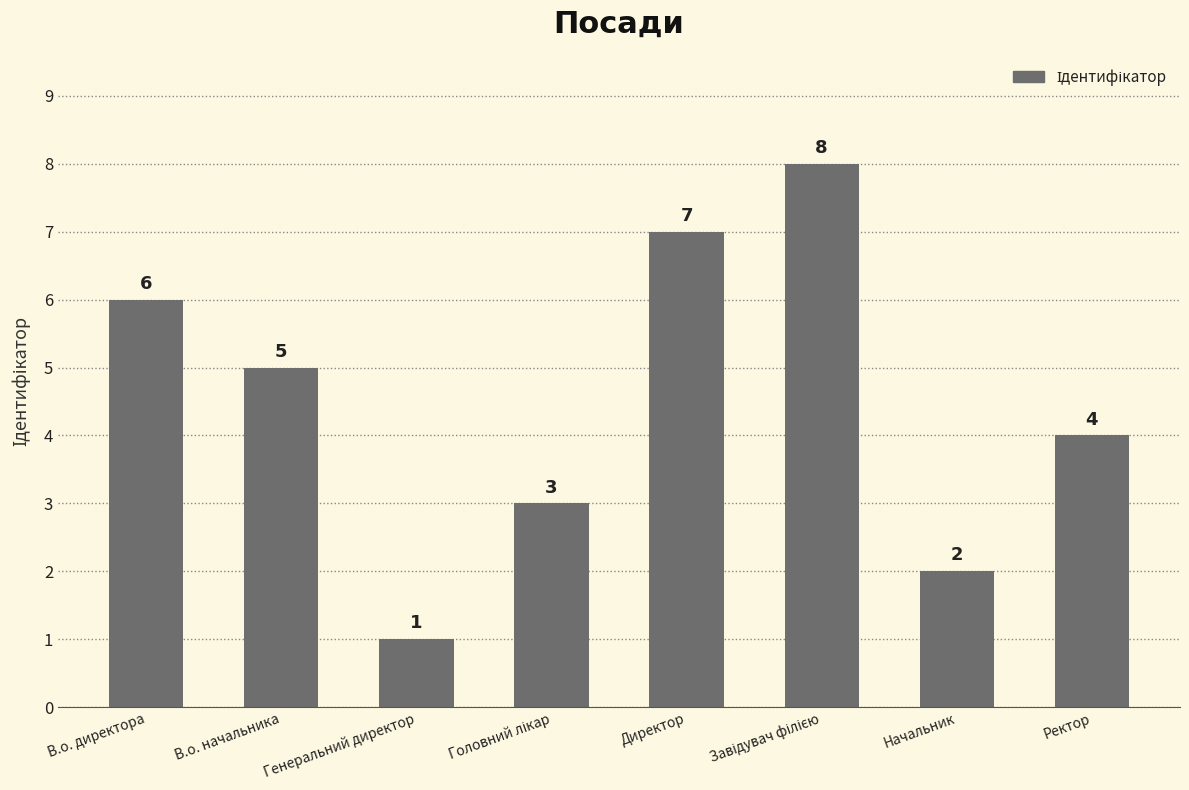

What is the label of the 2nd bar from the right?

Начальник